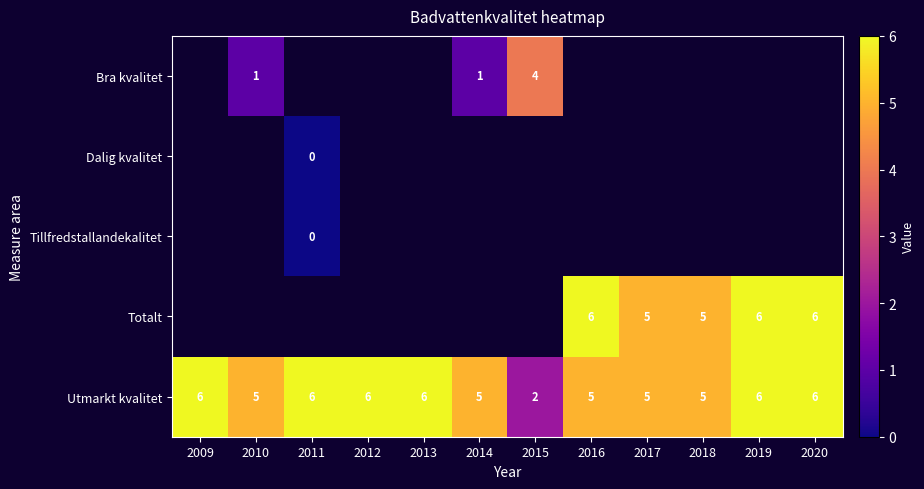

Is it true that Bra kvalitet equals 6 at 2015?

False